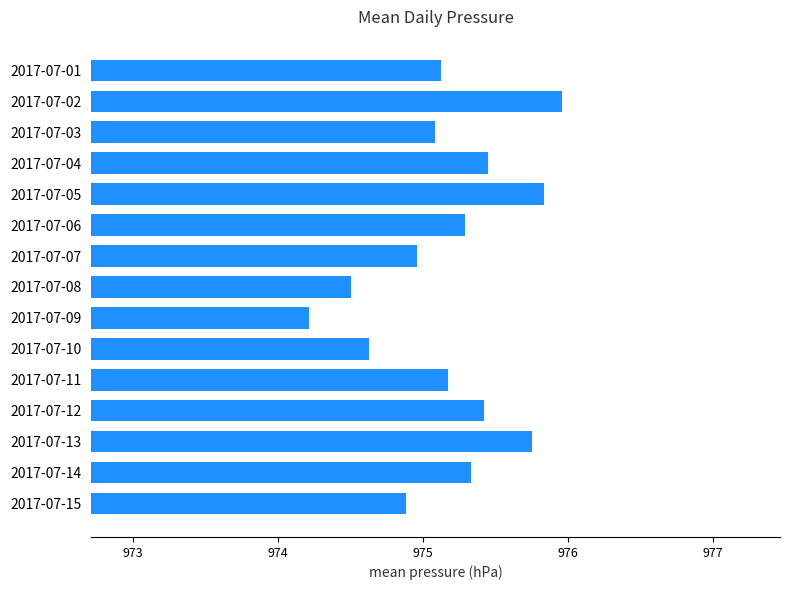

What is the change in value from 2017-07-04 to 2017-07-07?

-0.5